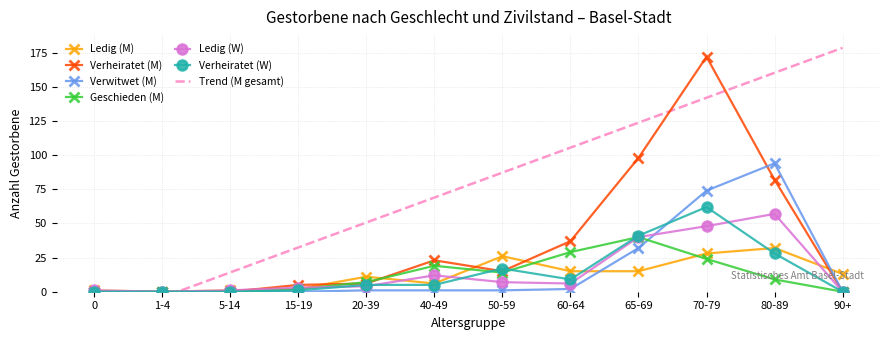

Between which two adjacent categories do Verheiratet (W) and Verheiratet (M) first intersect?

40-49 and 50-59